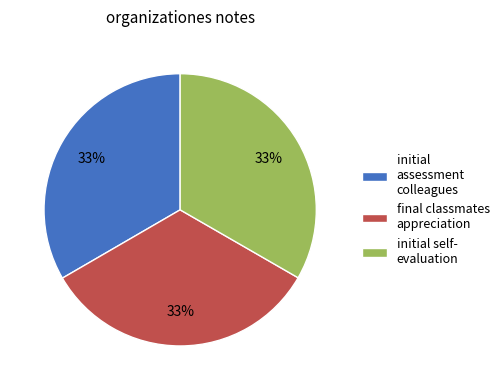

To the nearest percent, what portion does final classmates appreciation represent?

33%